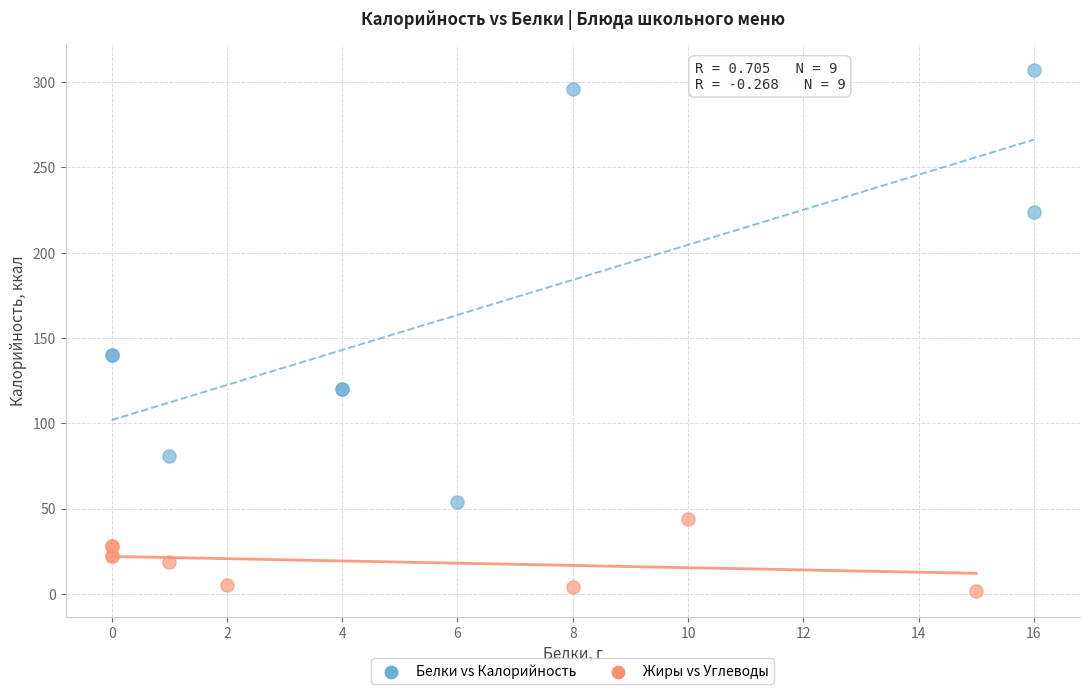

Which series contains the highest Y value?

Белки vs Калорийность